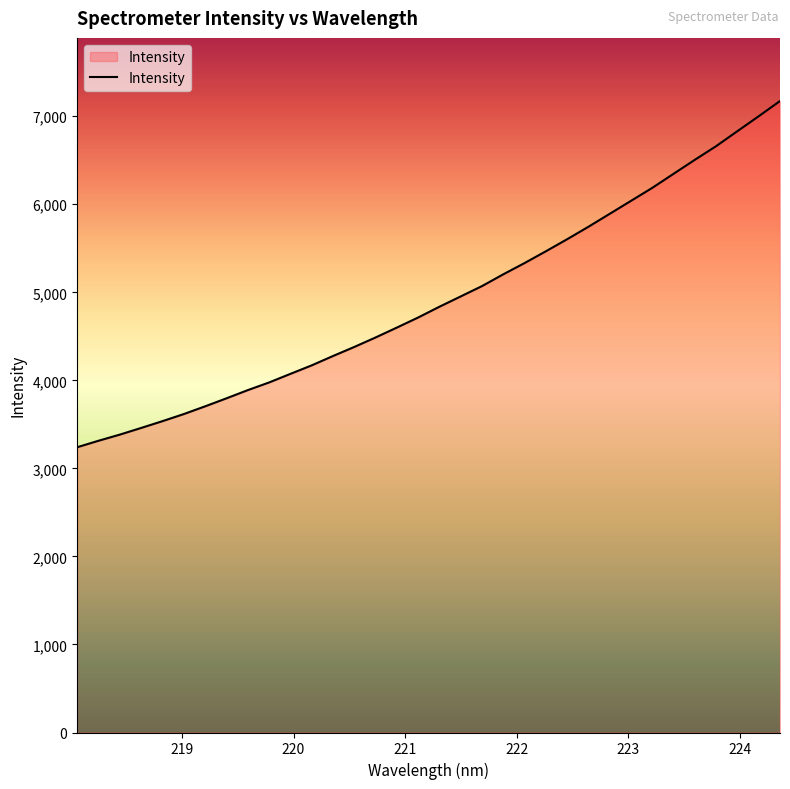

What is the average value?

4925.4